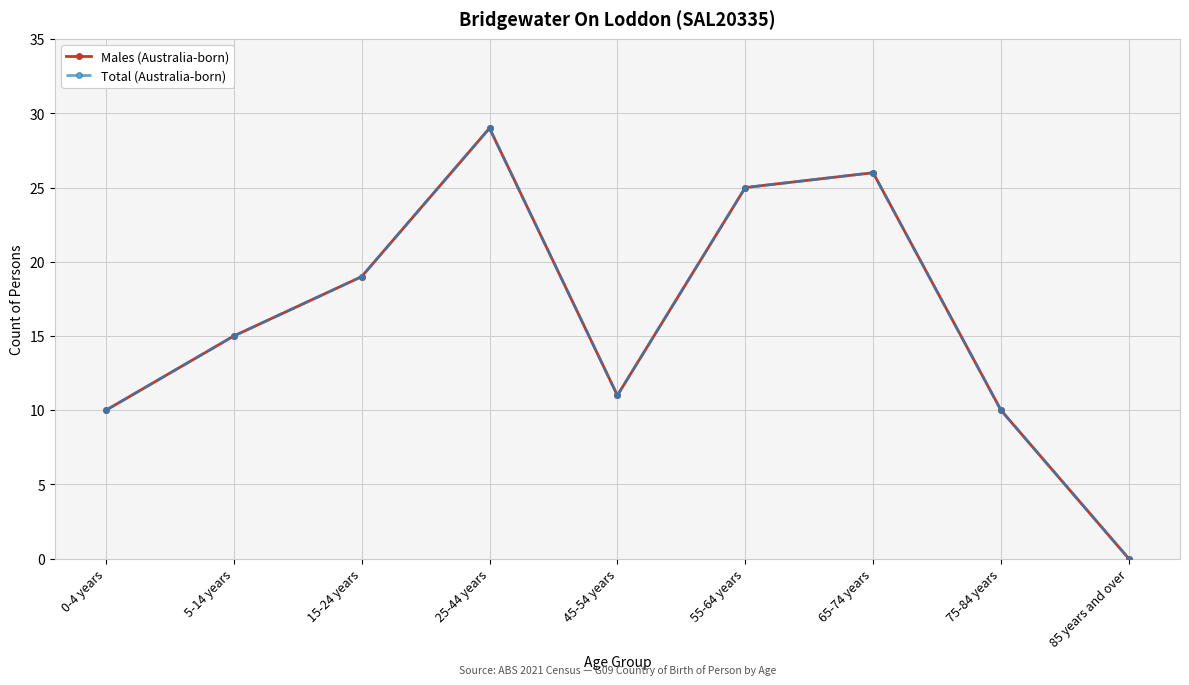

What is the difference between the second highest and second lowest values in the Males (Australia-born) series?

16